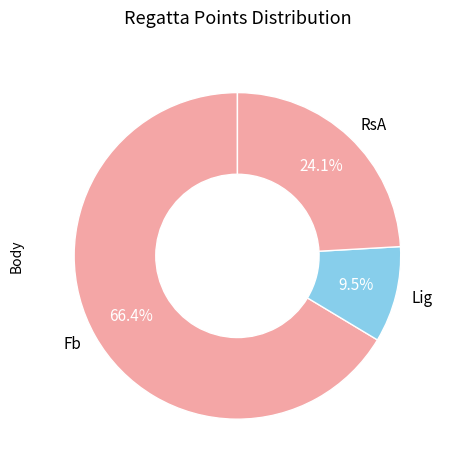

Which has a higher value, Fb or Lig?

Fb